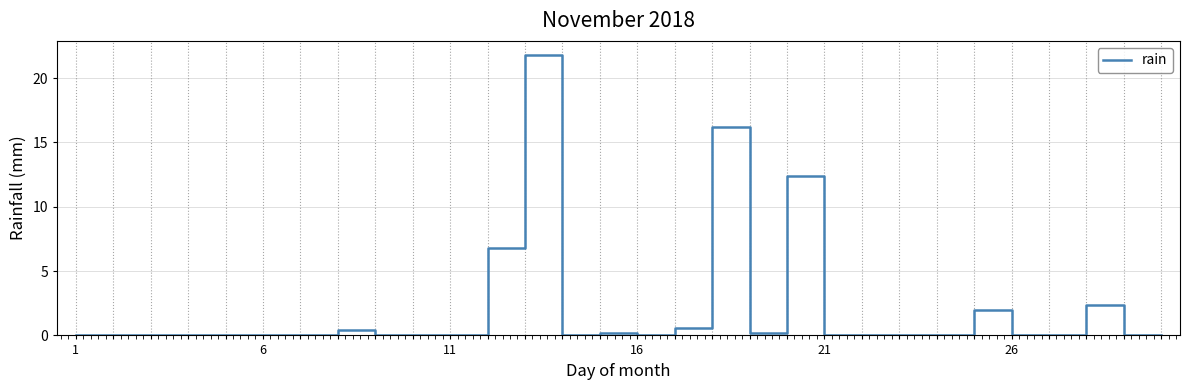

What is the difference between the maximum and minimum values?

21.8